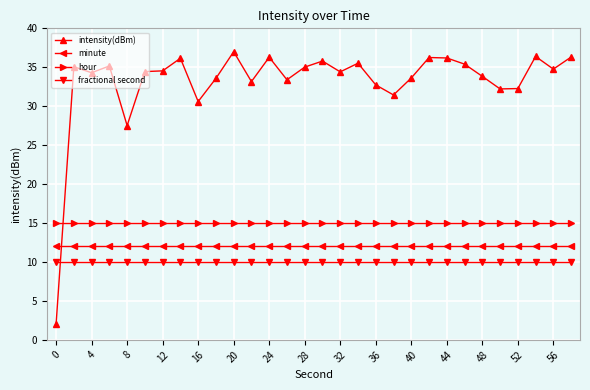

What is the value of the hour point at the 23rd from the left?

15.0